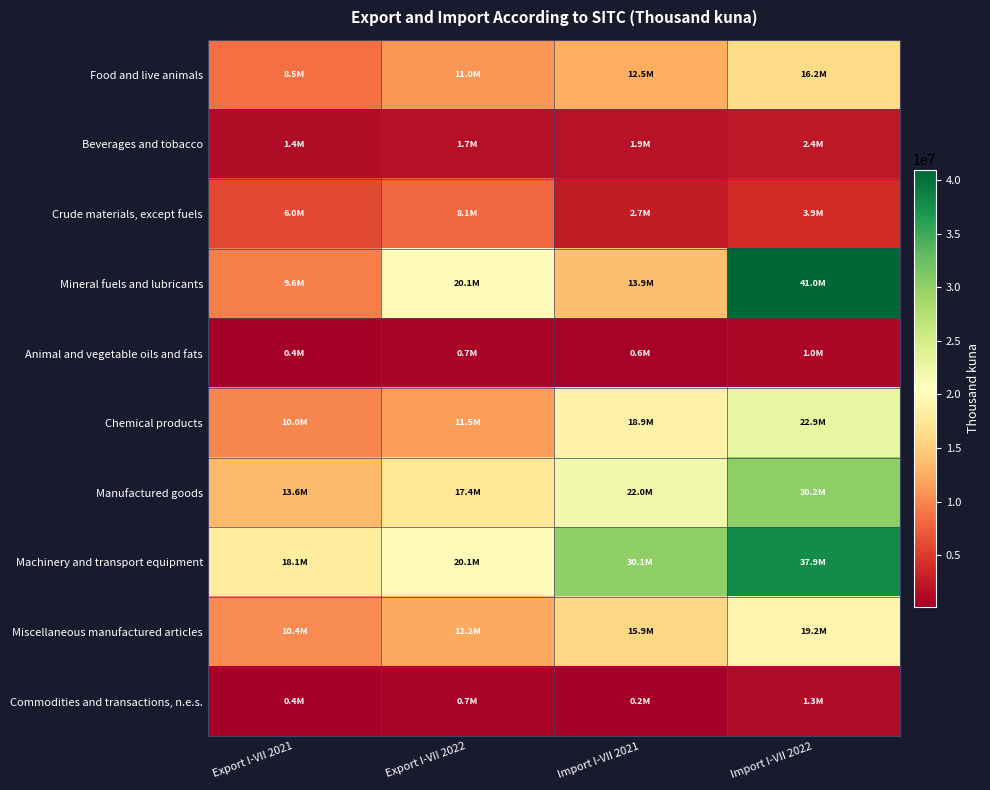

Count the number of categories in the chart.

4